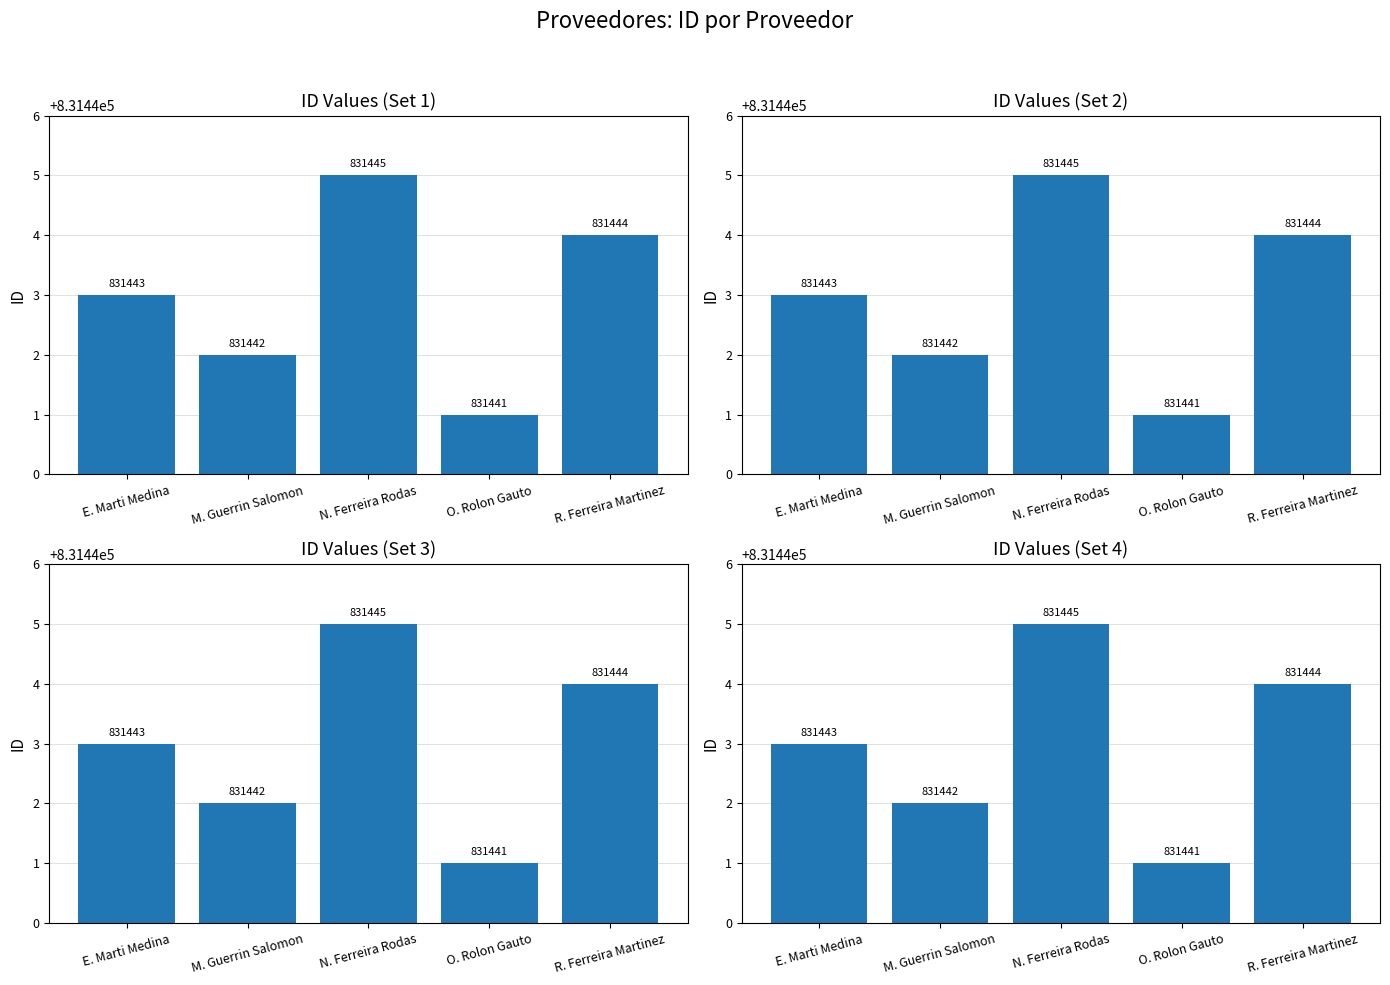

The chart shows a value of 831444 at R. Ferreira Martinez. True or false?

True